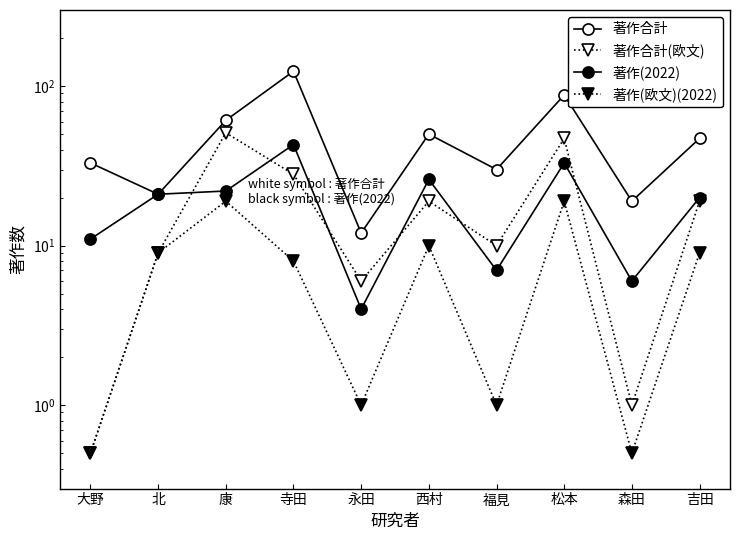

What is the sum of the 著作(欧文)(2022) values at 寺田 and 康?

27.0